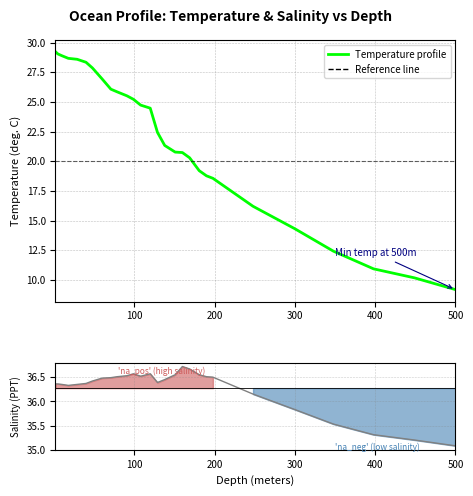

True or false: Temperature has more than 0 points higher than both neighbors.

False